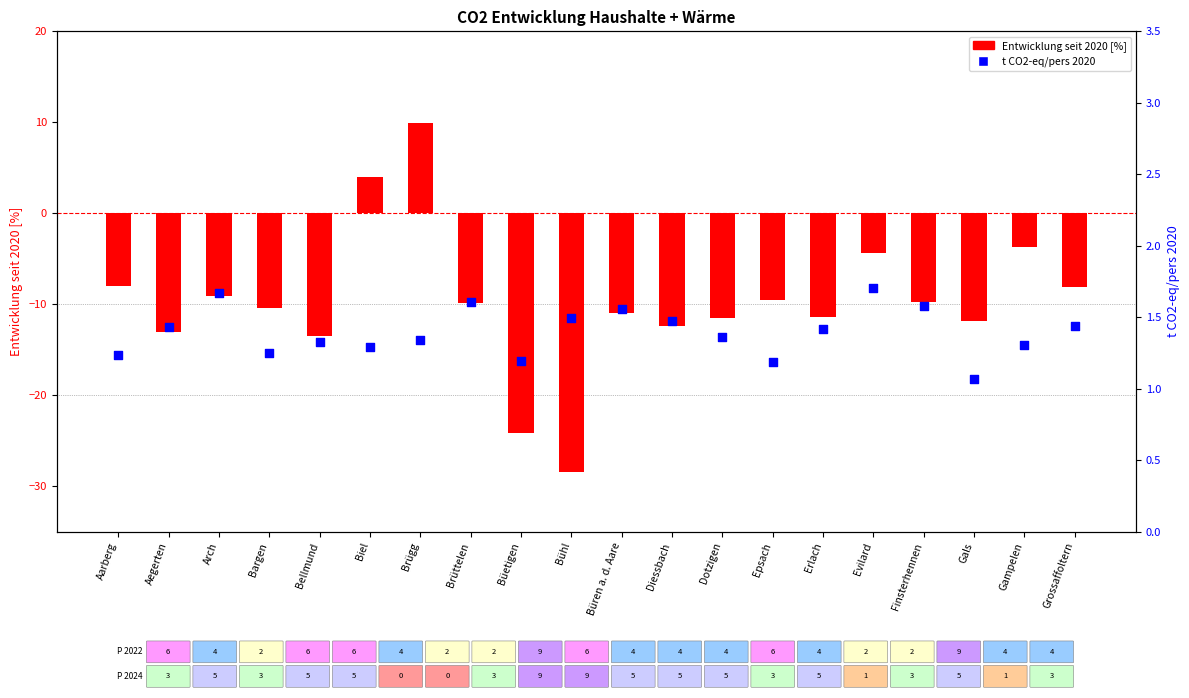

Which series has the largest Y range (max minus min)?

Entwicklung seit 2020 [%]